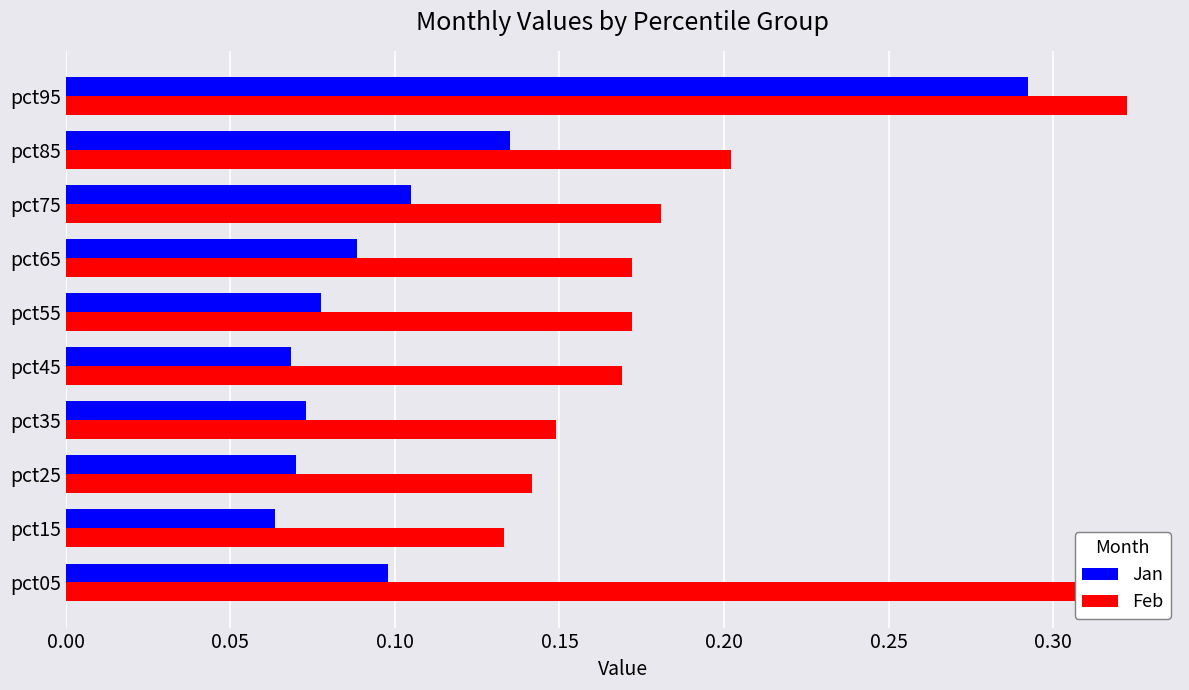

What is the sum of all Feb values?

2.0